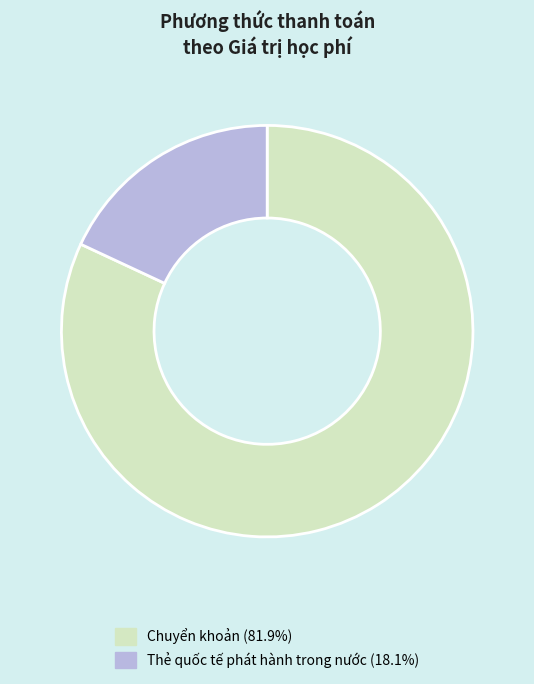

Which has a higher value, Chuyển khoản or Thẻ quốc tế phát hành trong nước?

Chuyển khoản